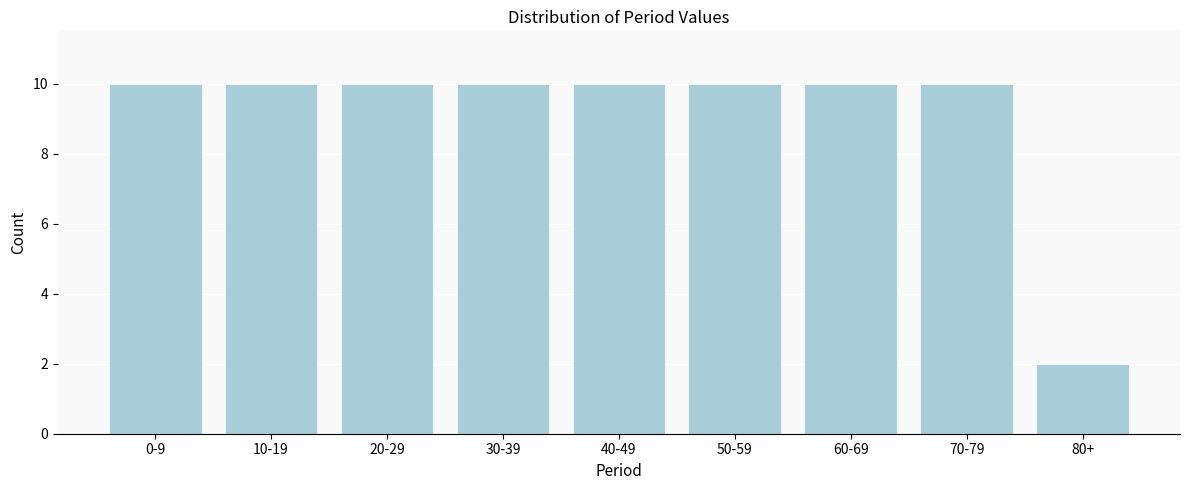

Reading left to right, list all the values displayed in this chart.

10	10	10	10	10	10	10	10	2